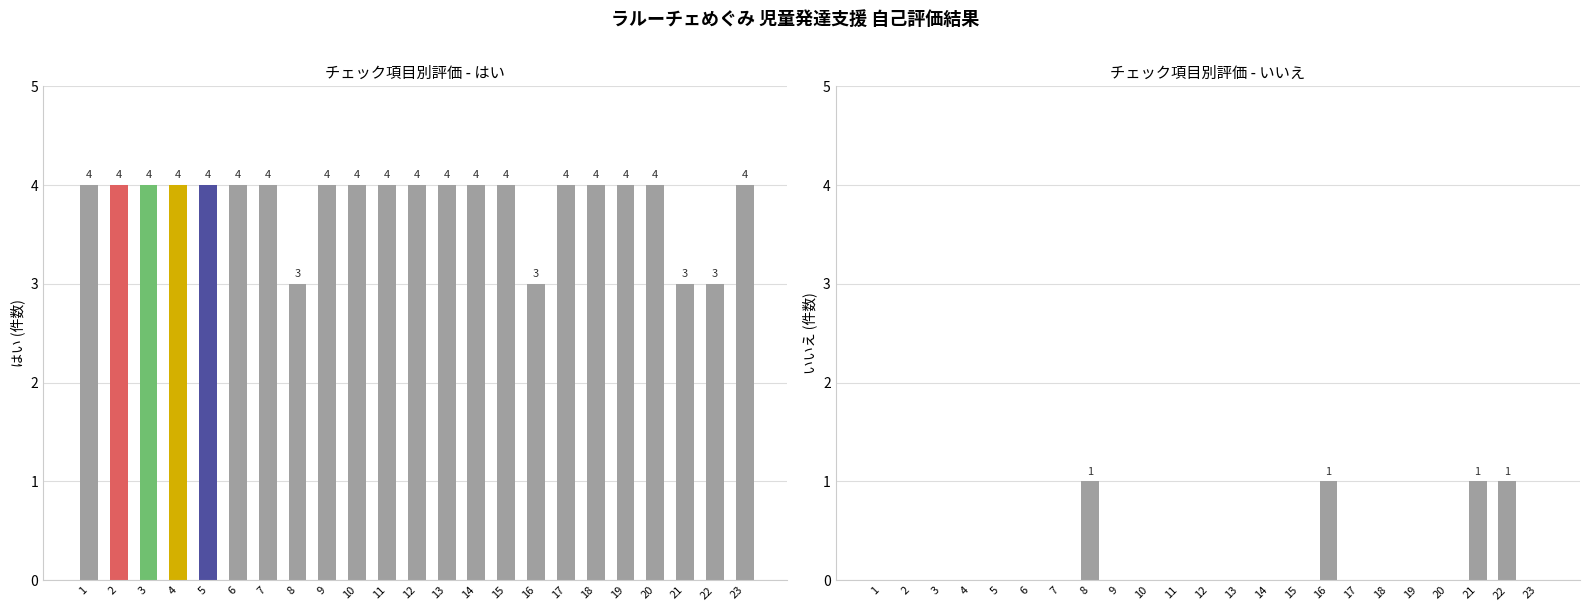

How many groups of bars are there?

23